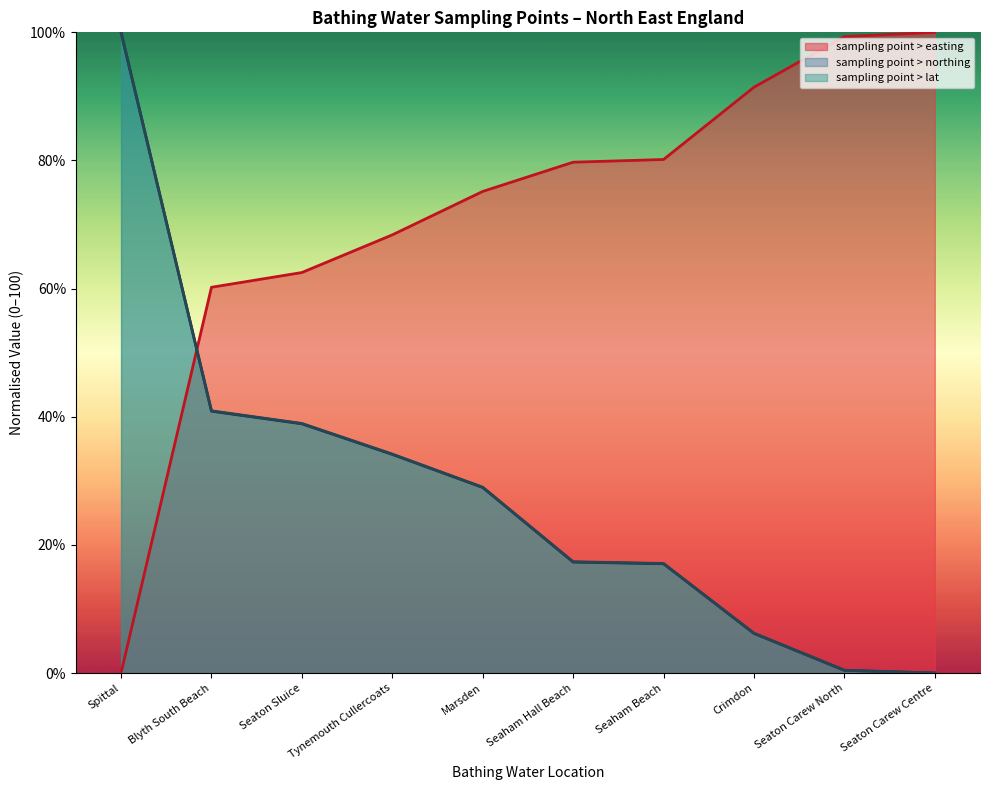

What is the spread (max minus min) of values at Seaton Carew Centre?

100.0